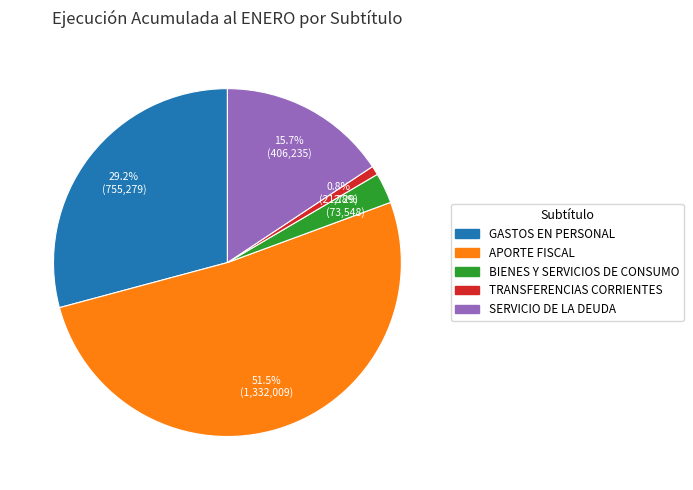

How many slices are in this pie chart?

5